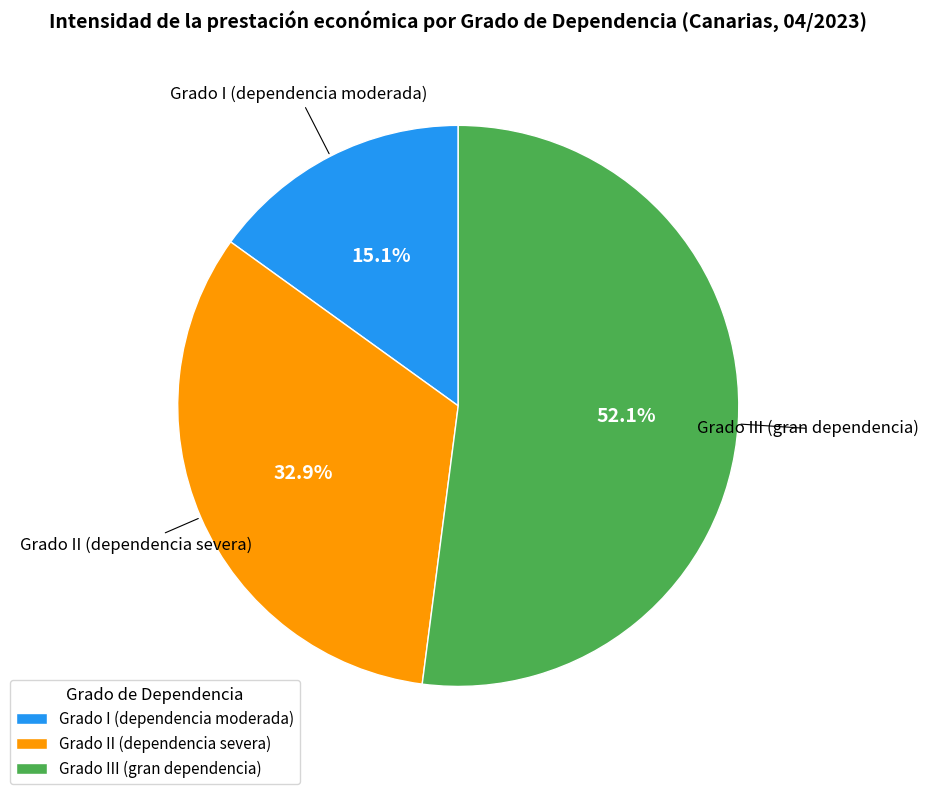

Rank the categories by value from highest to lowest.

Grado III (gran dependencia), Grado II (dependencia severa), Grado I (dependencia moderada)